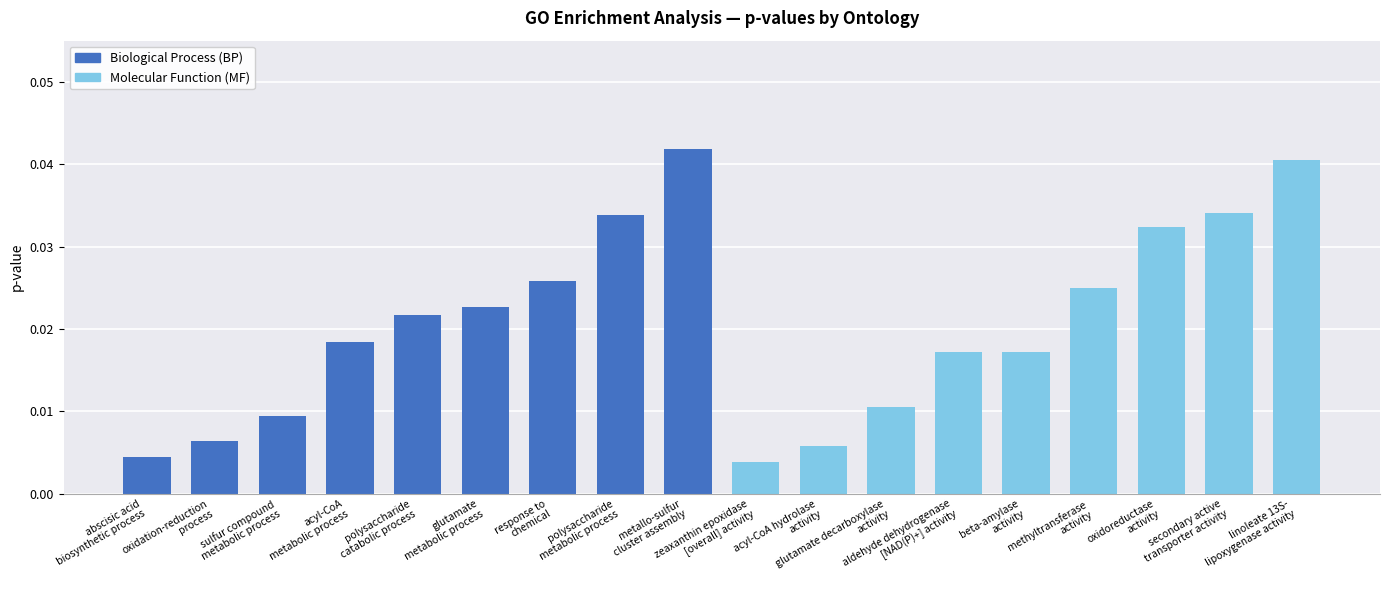

The MF series shows 0.0 at methyltransferase activity. True or false?

False